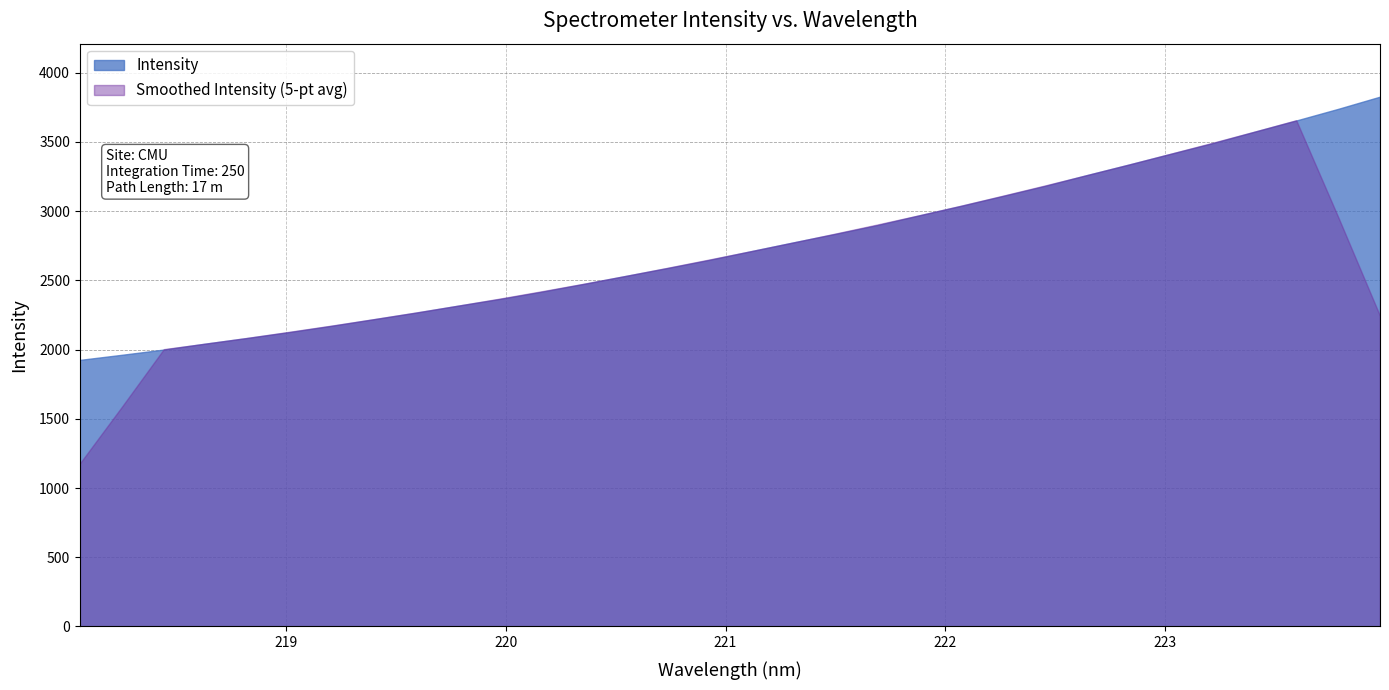

At which label does the data first exceed 2711?

221.1174